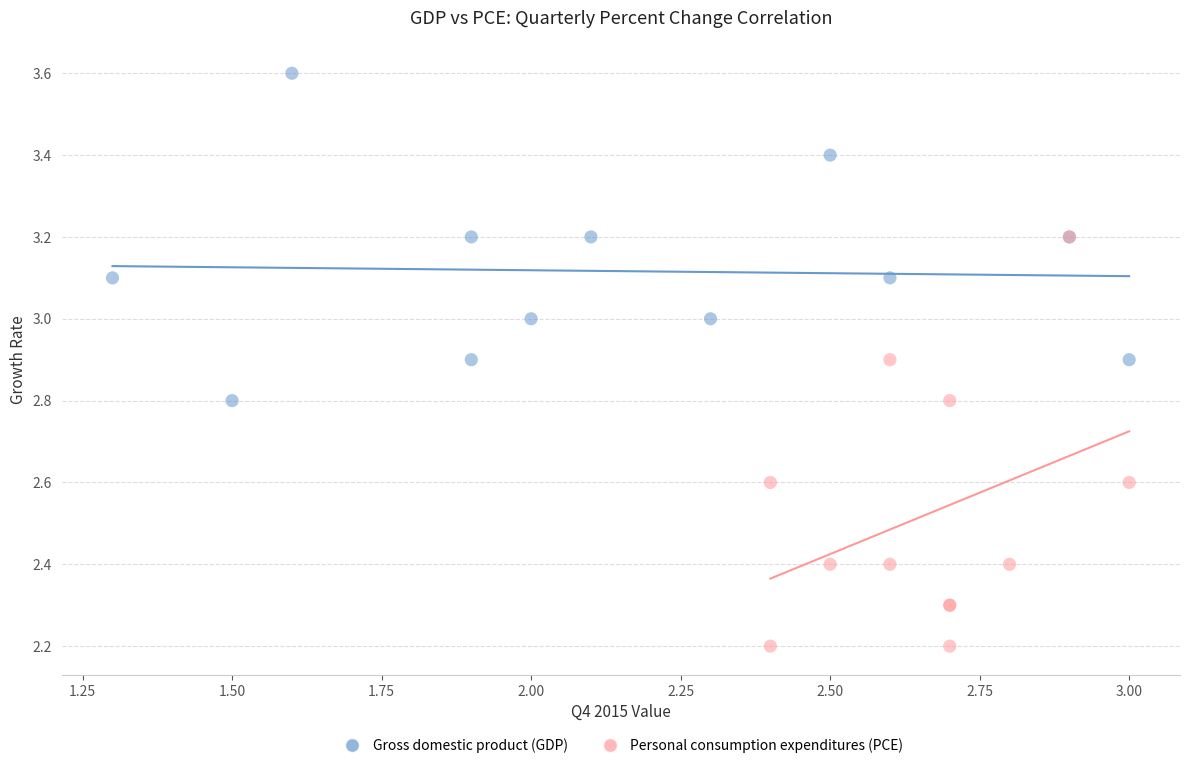

Which series contains the highest Y value?

Gross domestic product (GDP)